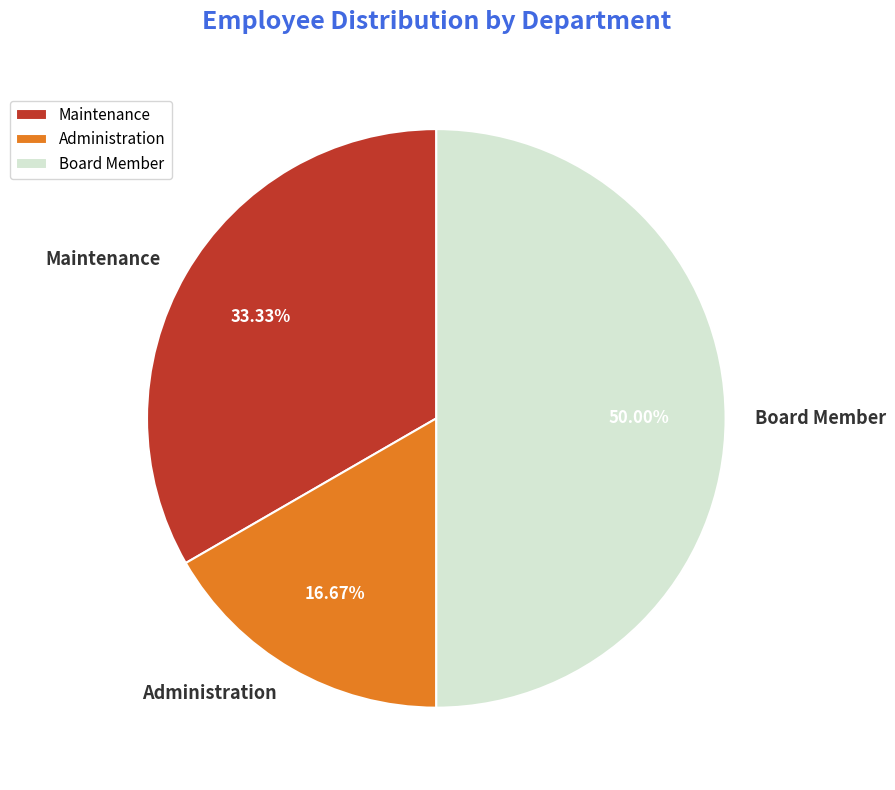

Which slice is the smallest?

Administration